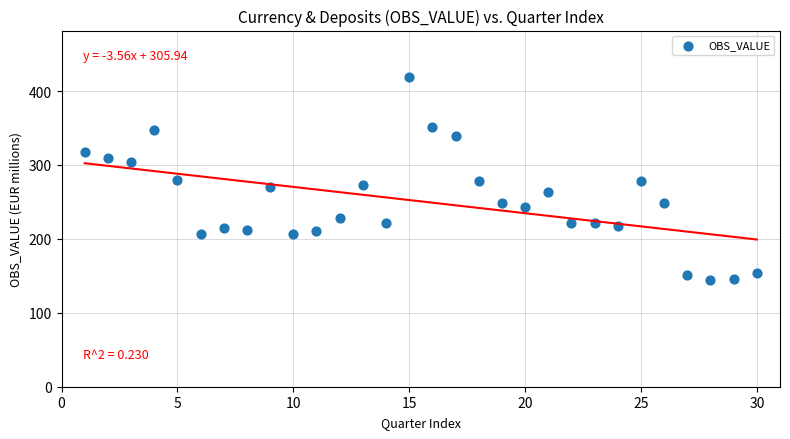

What is the range of Y values (max minus min)?

275